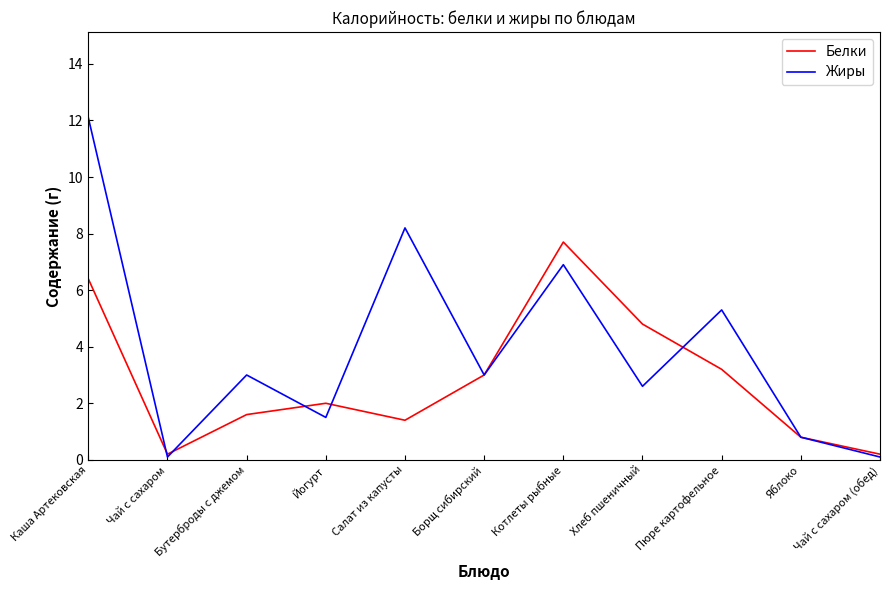

List the series in order of their peak value, highest first.

Жиры, Белки